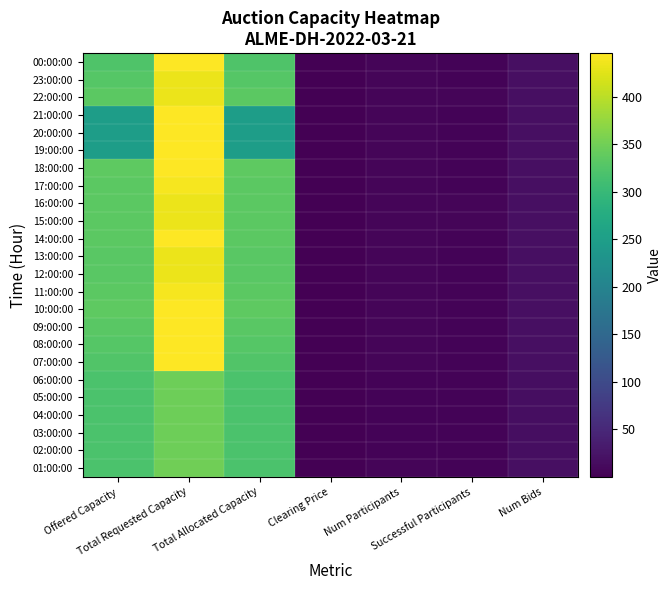

List the series in order of their peak value, lowest first.

02:00:00, 03:00:00, 04:00:00, 05:00:00, 06:00:00, 01:00:00, 12:00:00, 13:00:00, 15:00:00, 16:00:00, 22:00:00, 23:00:00, 11:00:00, 17:00:00, 07:00:00, 08:00:00, 09:00:00, 10:00:00, 14:00:00, 18:00:00, 19:00:00, 20:00:00, 21:00:00, 00:00:00